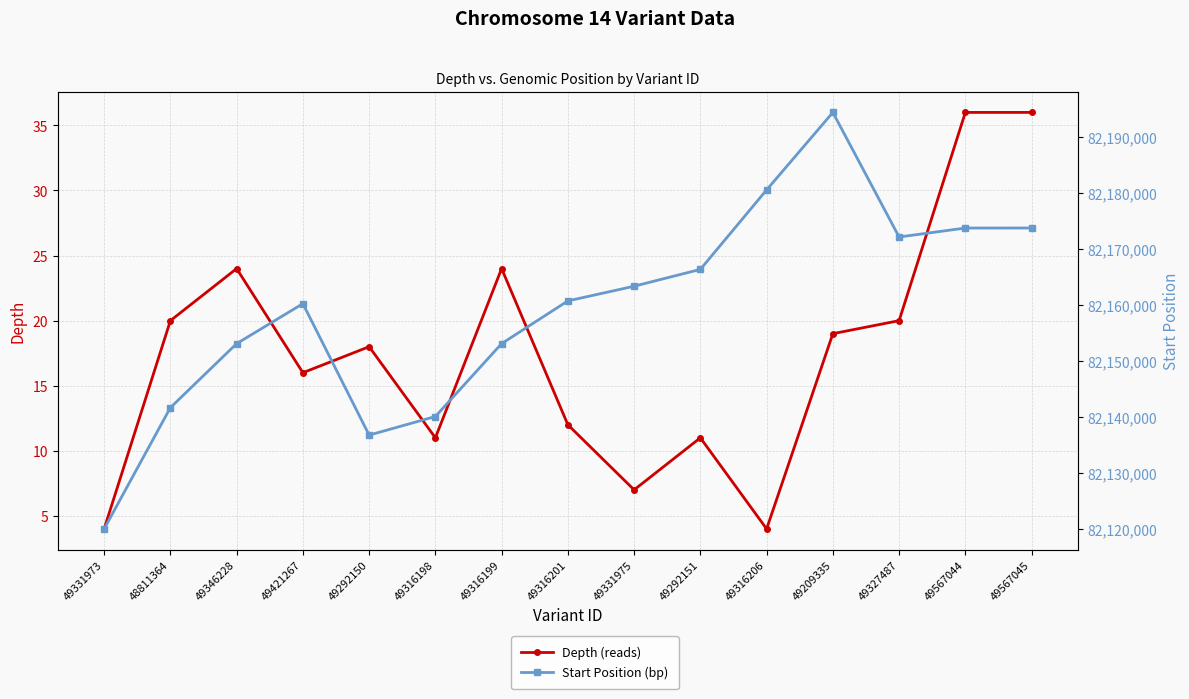

Is the value of Depth (reads) at 49346228 greater than the value of Start Position (bp) at 49316206?

No